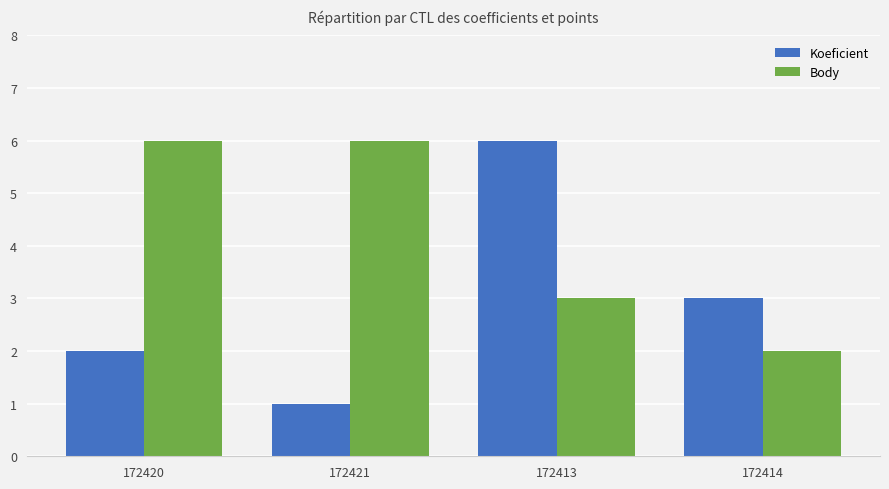

What is the difference between the Body values at 172413 and 172420?

3